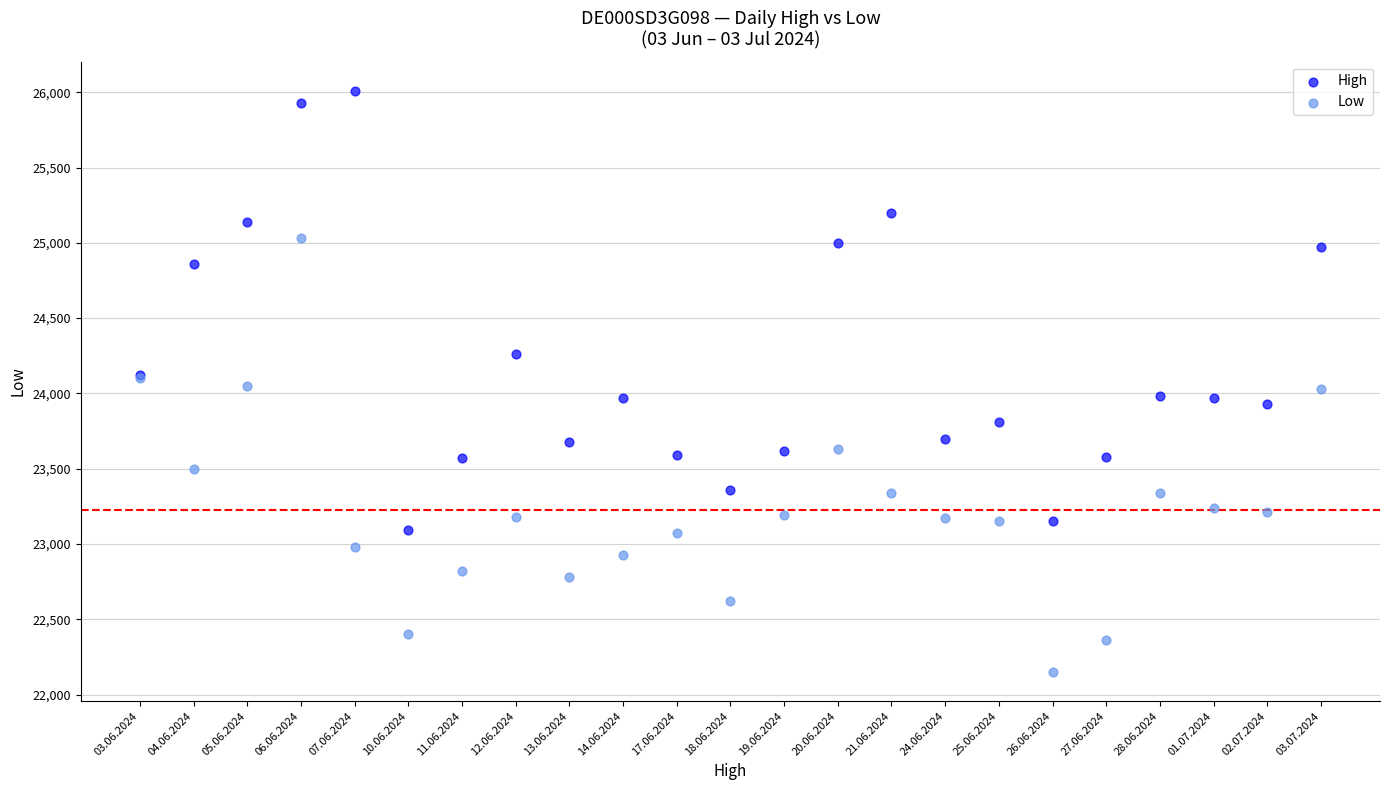

Which series reaches the maximum Y coordinate?

High